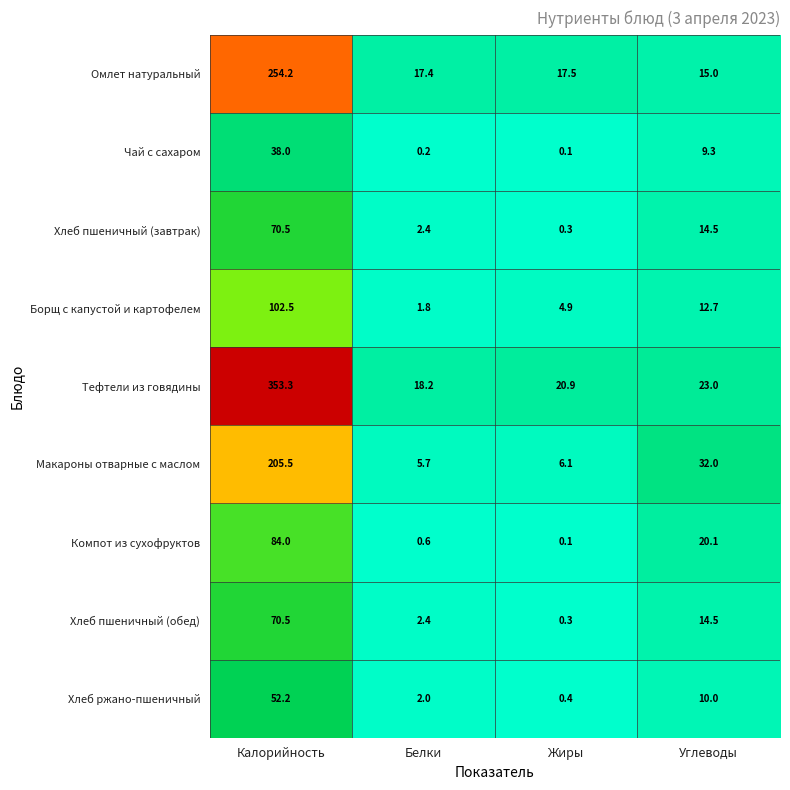

The Компот из сухофруктов series shows 1.0 at Белки. True or false?

False